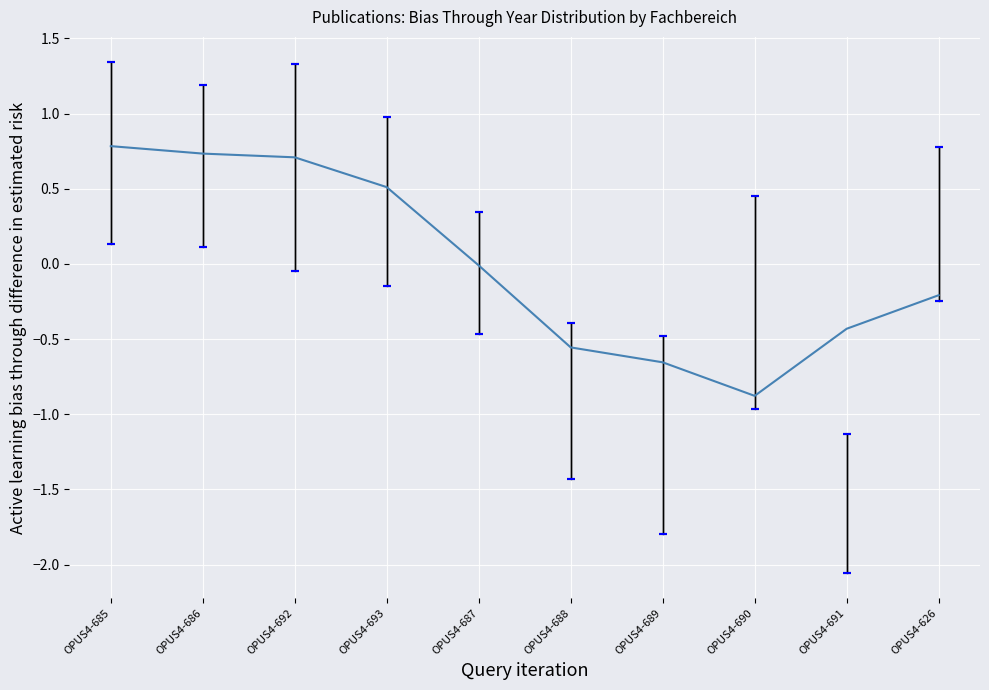

What position from the right is OPUS4-691?

2